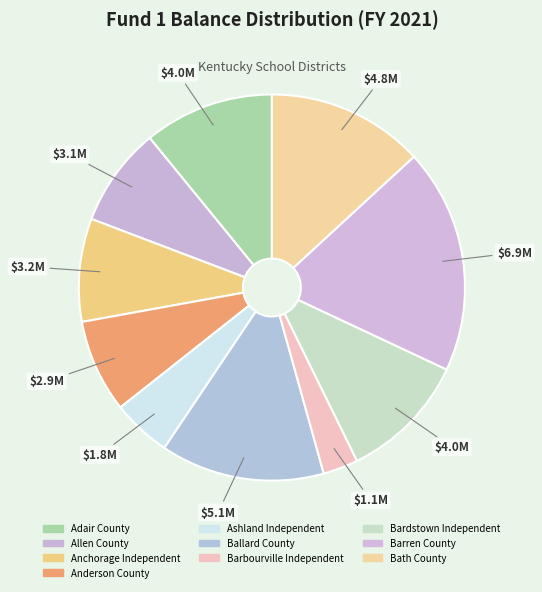

How much of the chart is everything except Barren County?

81.2%